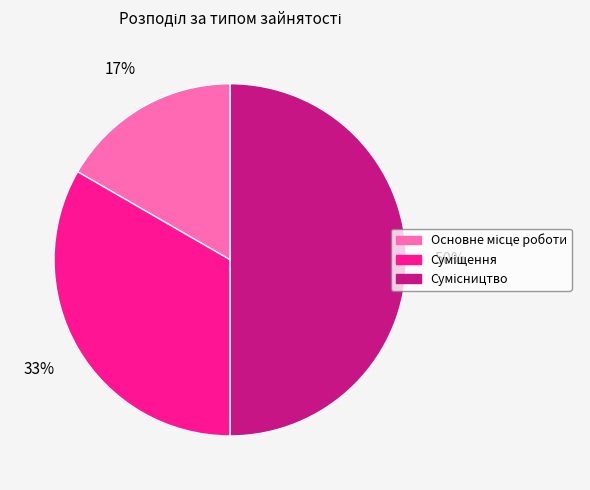

To the nearest percent, what is the average slice percentage?

33%